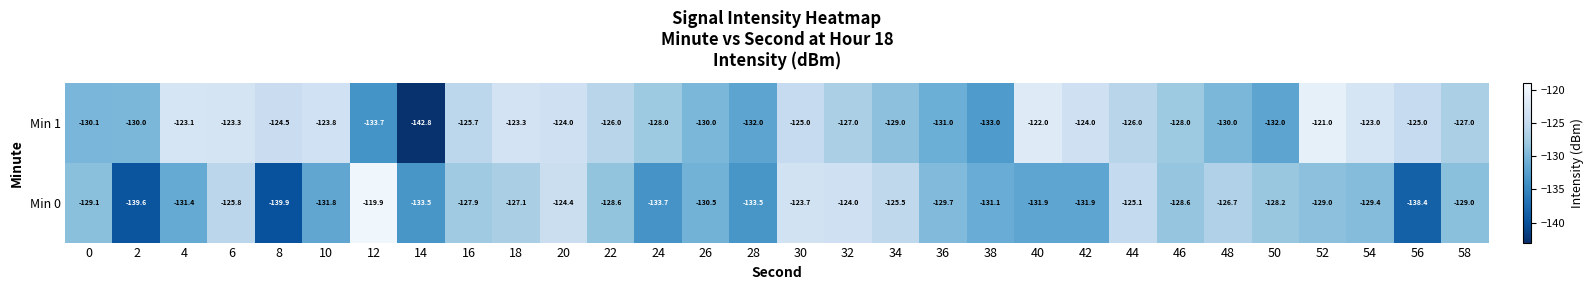

Rank the series at 20 from highest to lowest value.

Min 1, Min 0